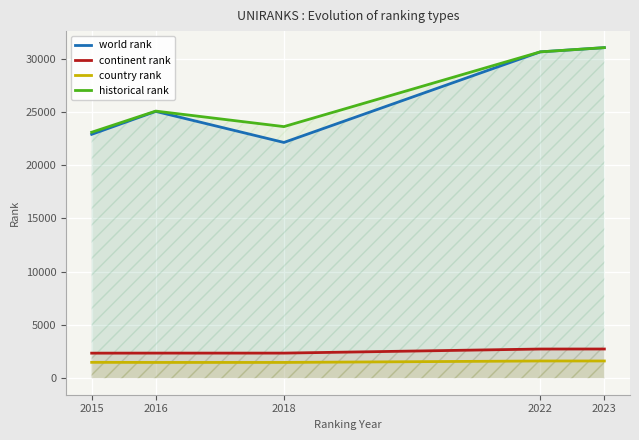

What is the total value across all series at 2022?

65625.0